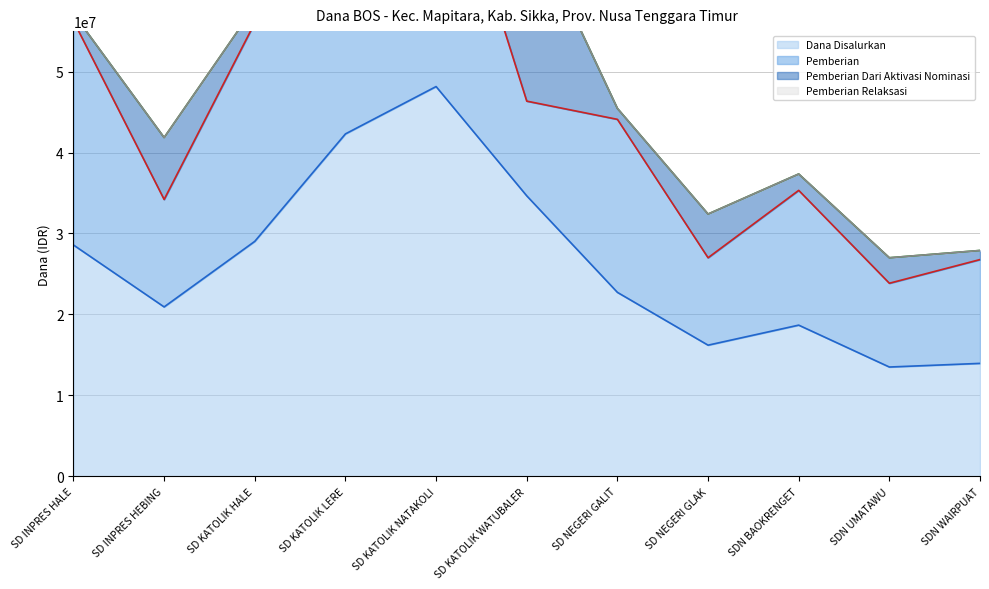

List the series in order of their overall mean, highest first.

Dana Disalurkan, Pemberian, Pemberian Dari Aktivasi Nominasi, Pemberian Relaksasi